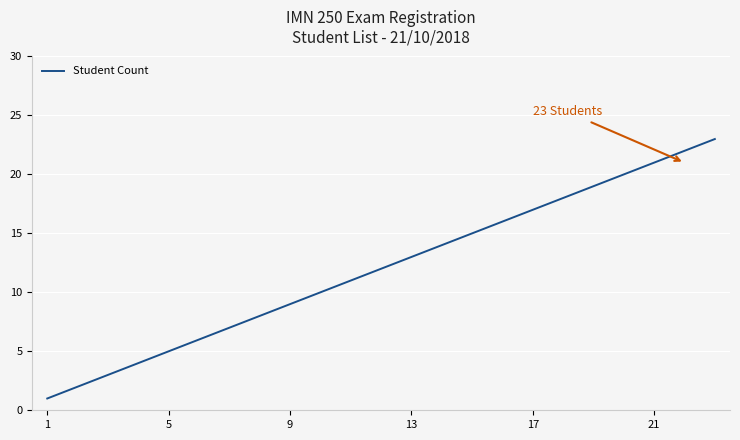

What is the minimum value shown in the chart?

1